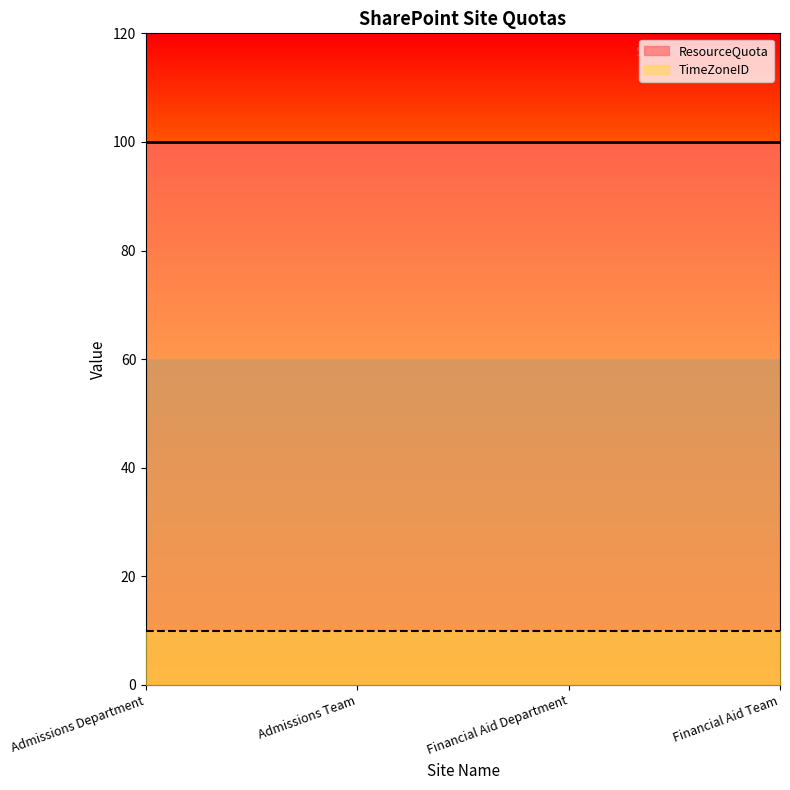

Reading left to right, extract all data points from this chart.

ResourceQuota: 100	100	100	100
TimeZoneID: 10	10	10	10